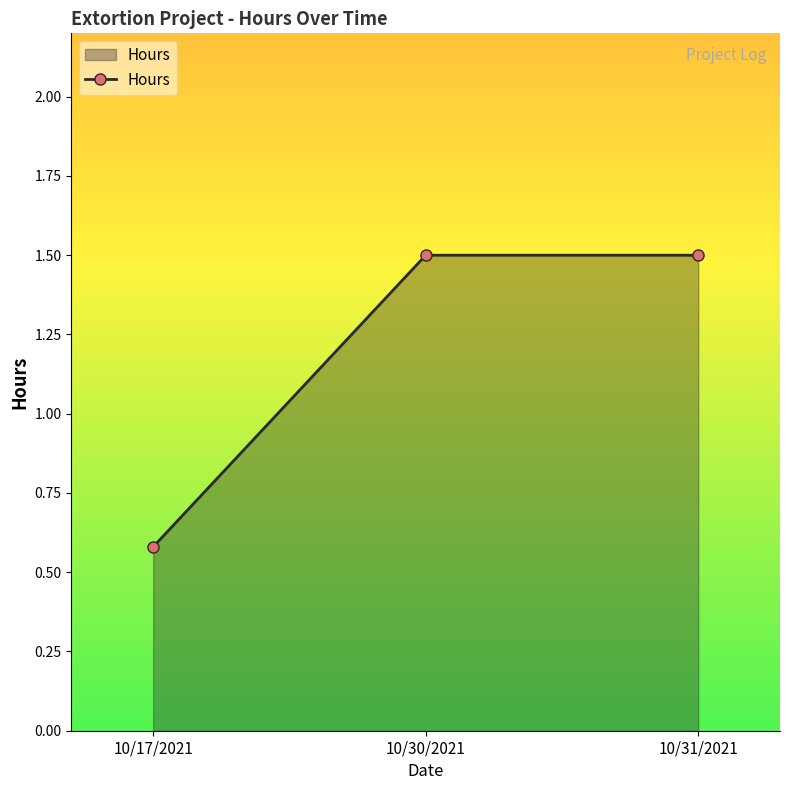

Read the value at 10/31/2021.

1.5